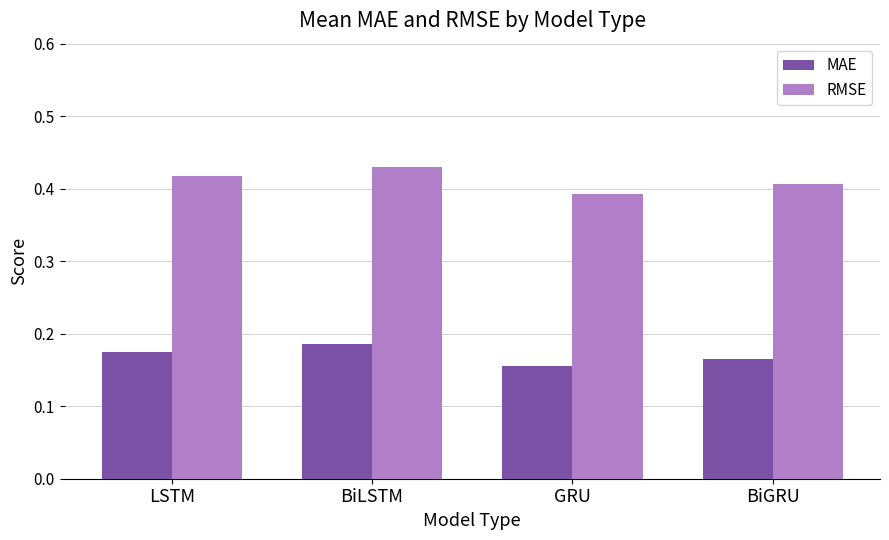

What is the label of the 1st bar from the left?

LSTM